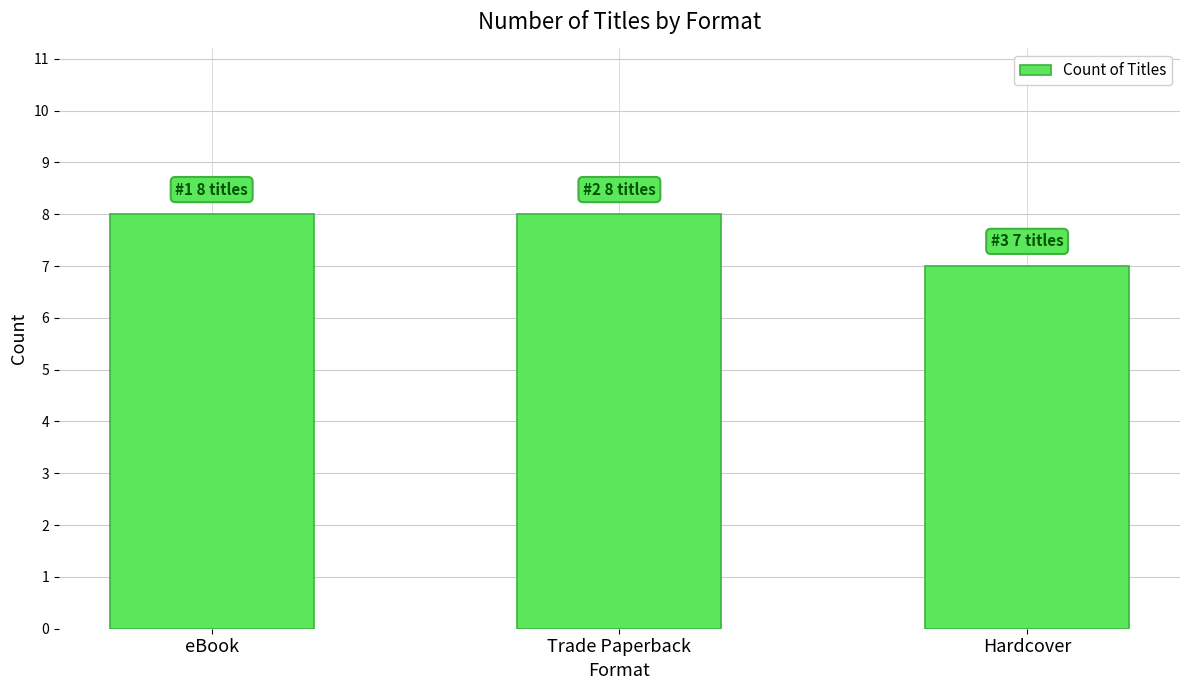

What is the sum of all values?

23